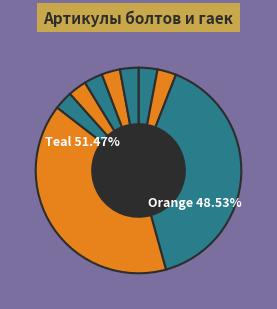

How much of the chart is everything except Болт+гайка гусеницы М18 (Hitachi ZX200)?

97.0%